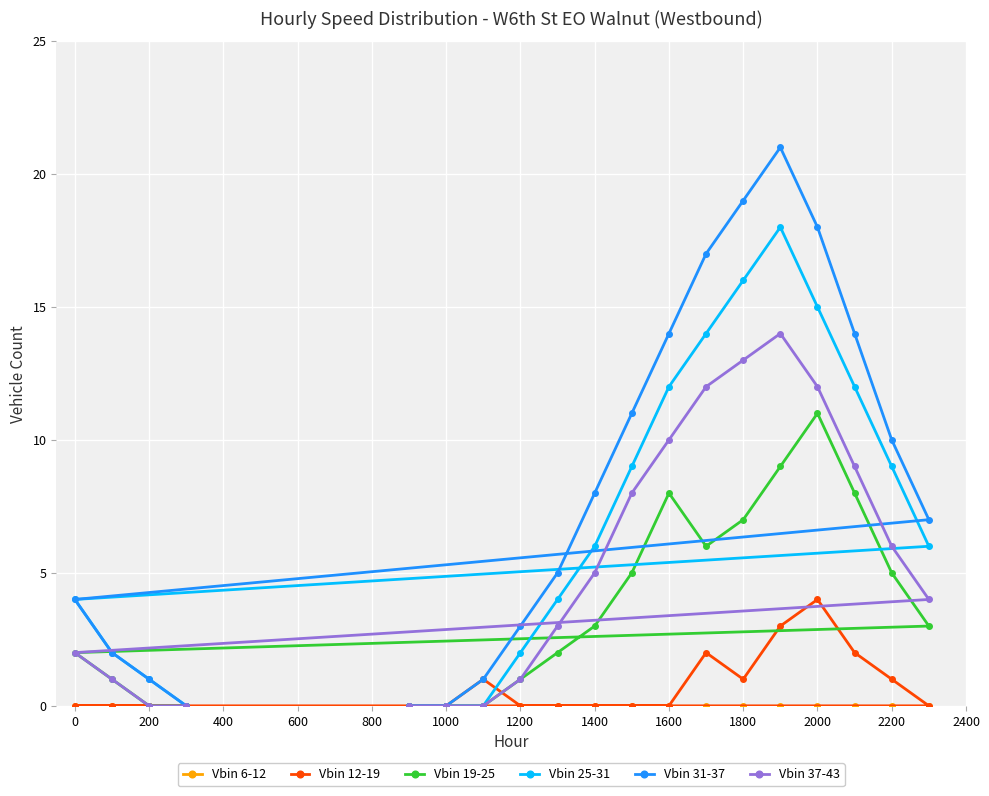

What is the difference between the second highest and minimum values in the Vbin 25-31 series?

16